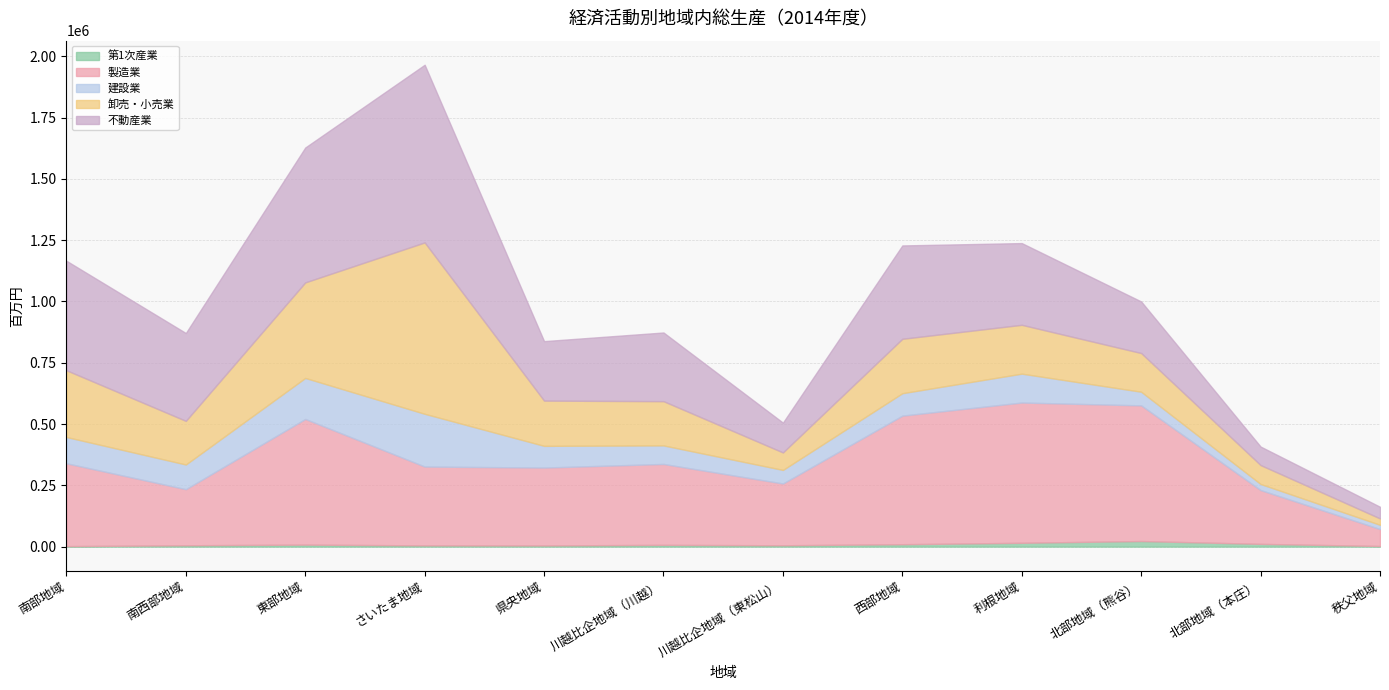

True or false: 第1次産業 and 建設業 intersect in this chart.

False